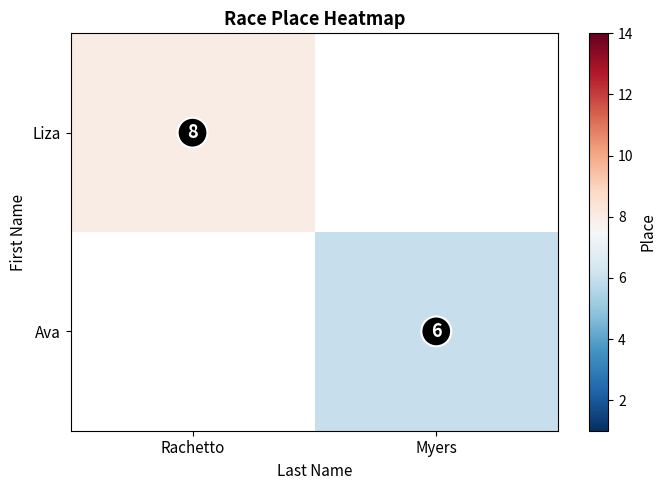

At how many categories does at least one series exceed 7?

1